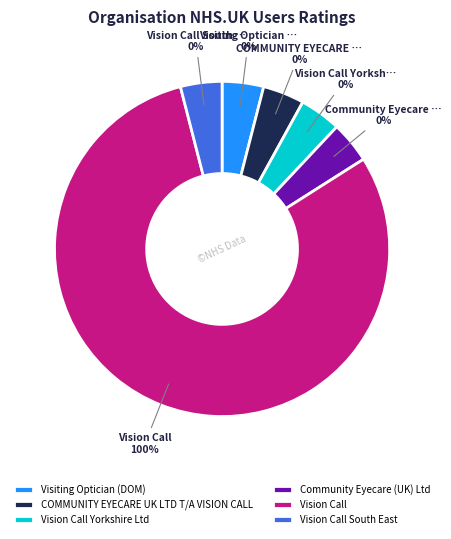

Is it true that Vision Call is 99% of the pie?

False